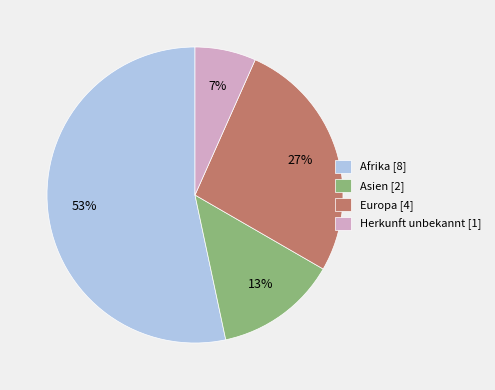

Which category has the biggest portion of the pie?

Afrika